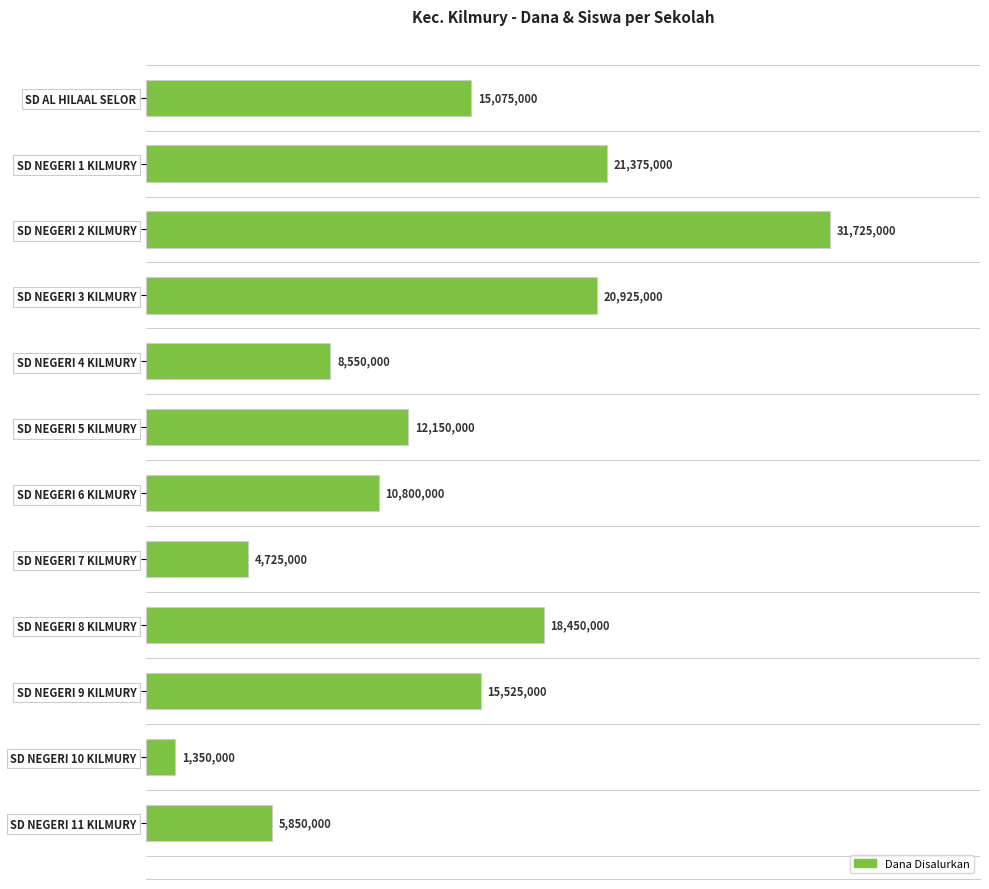

What is the difference between the maximum and minimum values?

30375000